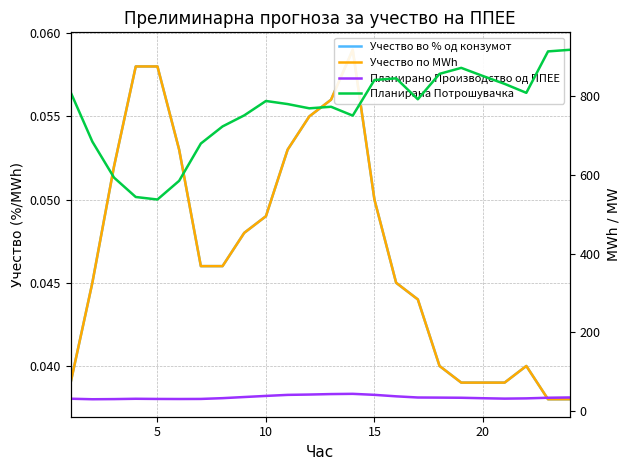

What is the total value across all series at 20?

884.4